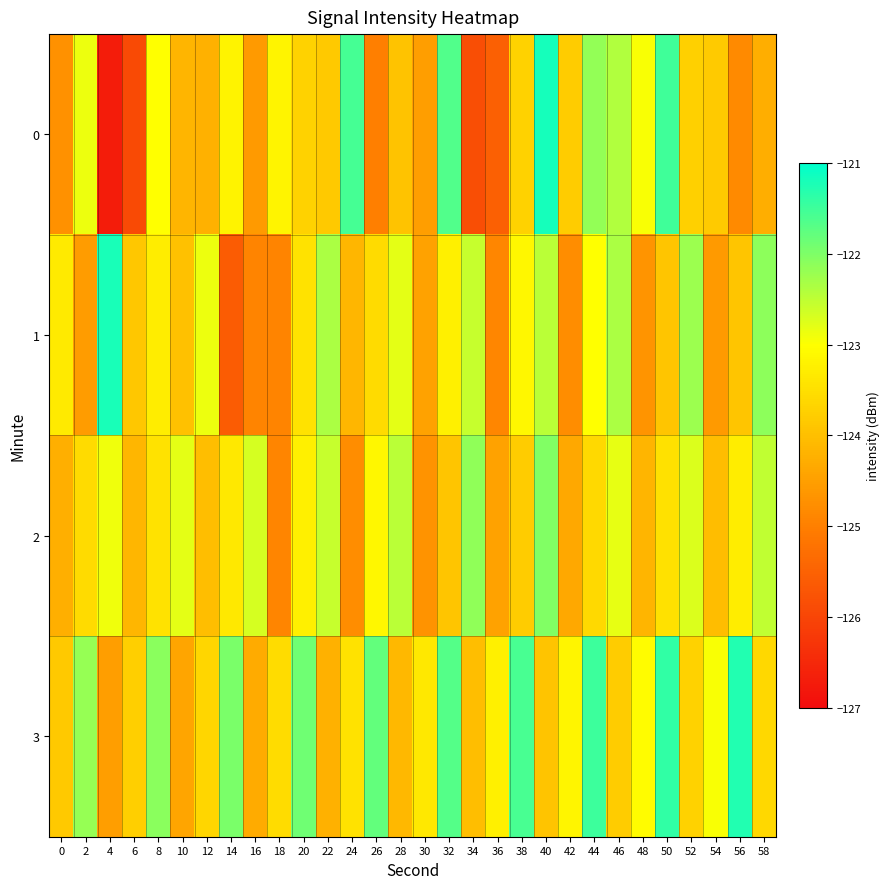

What is the spread (max minus min) of values at 12?

1.4